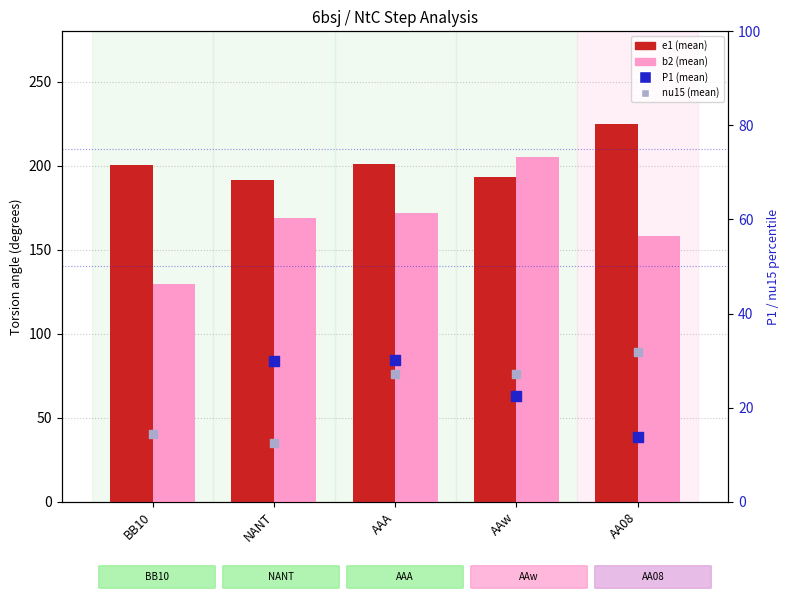

At which category is the sum across all series the highest?

BB10